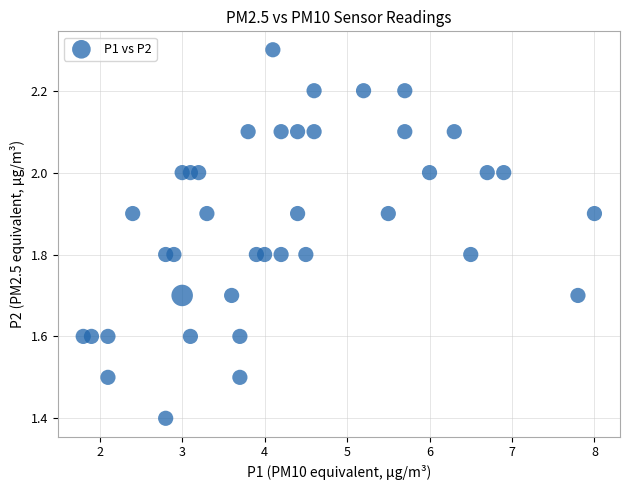

What is the range of Y values (max minus min)?

0.9